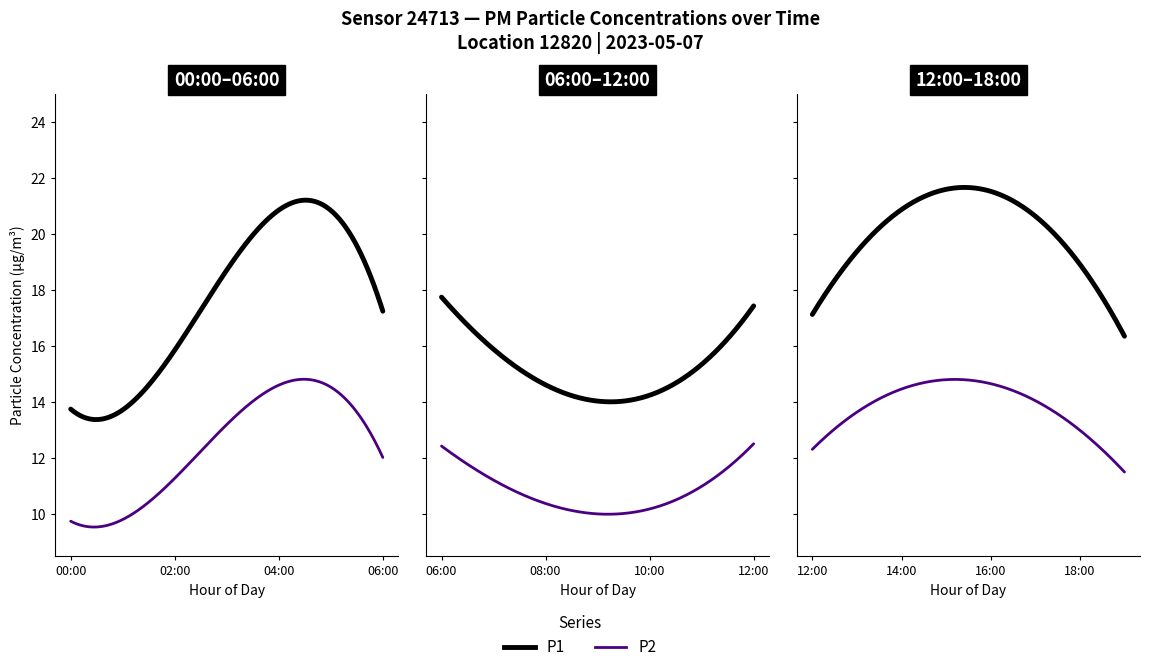

How many interior local valleys does the P2 series have?

2